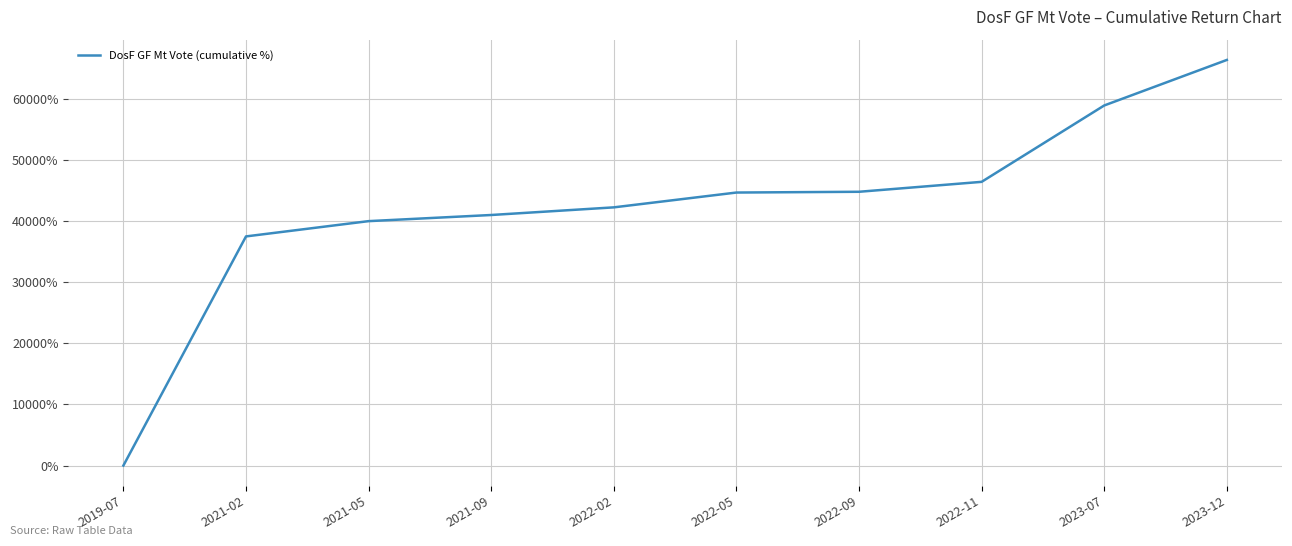

True or false: there are more than 1 points higher than both neighbors.

False